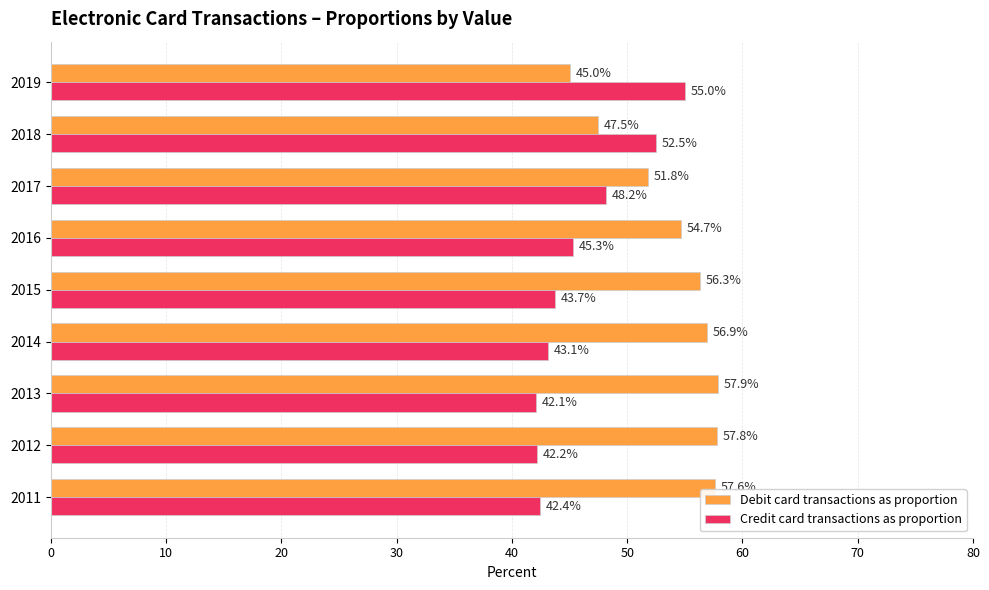

What is the spread (max minus min) of values at 2017?

3.6